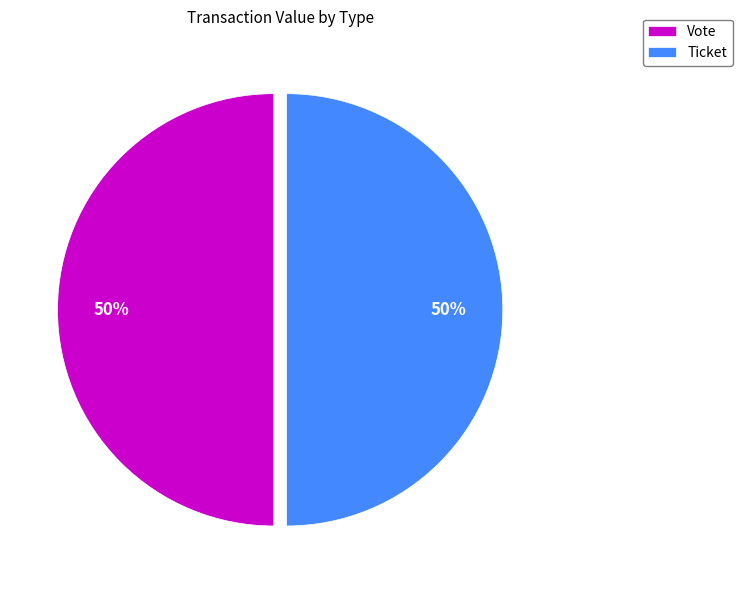

What is the ratio of the value at Vote to the value at Ticket?

1.0